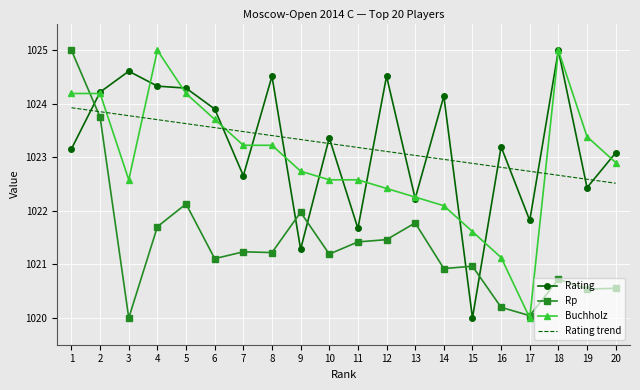

True or false: Rp and Rating trend intersect in this chart.

True